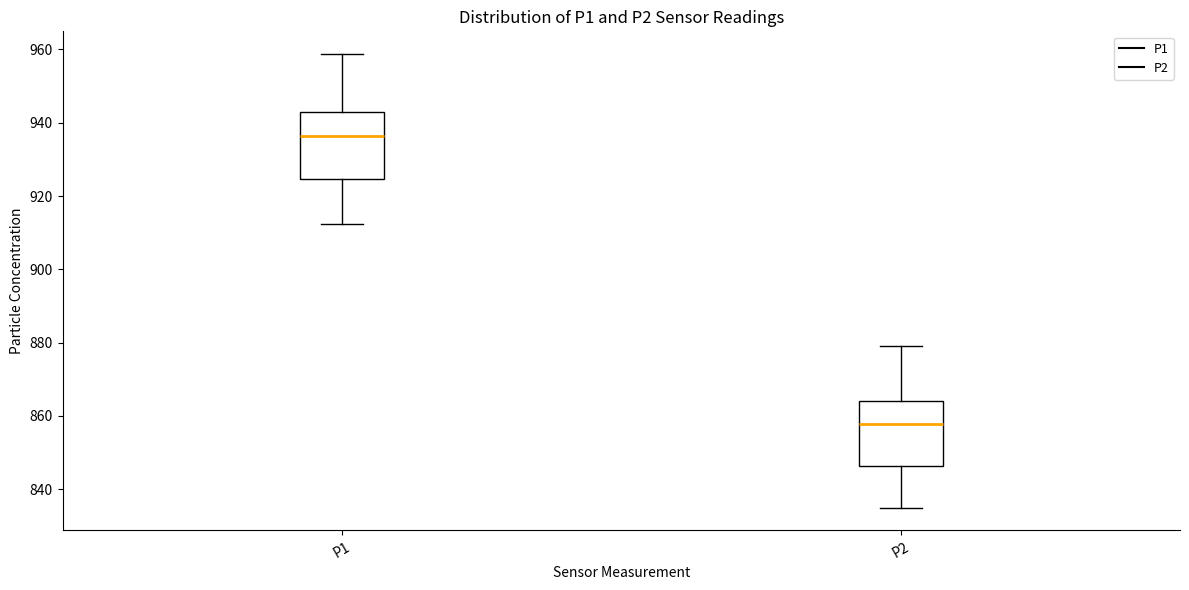

Which box's median line is the lowest?

P2